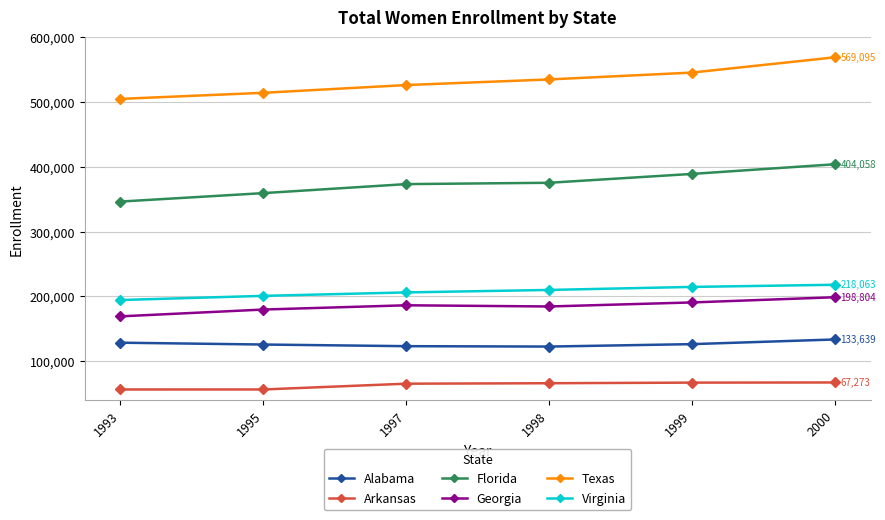

What is the maximum value shown in the chart?

569095